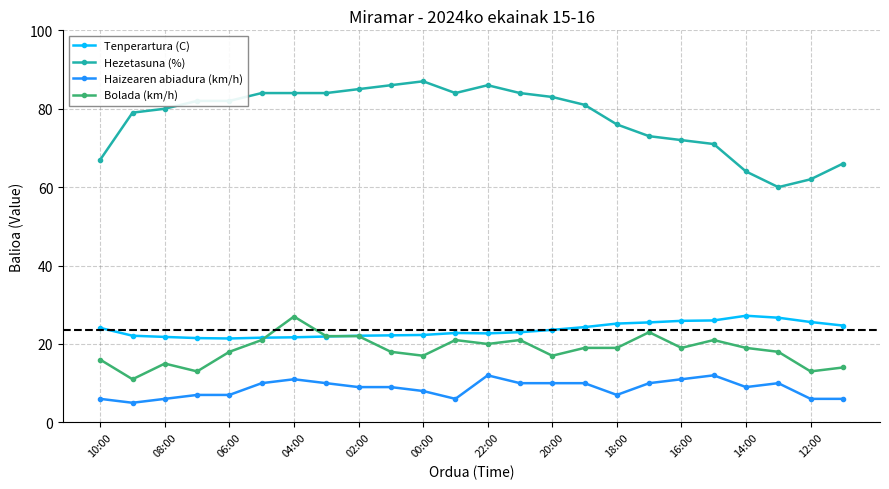

Which series has the largest total across all categories?

Hezetasuna (%)